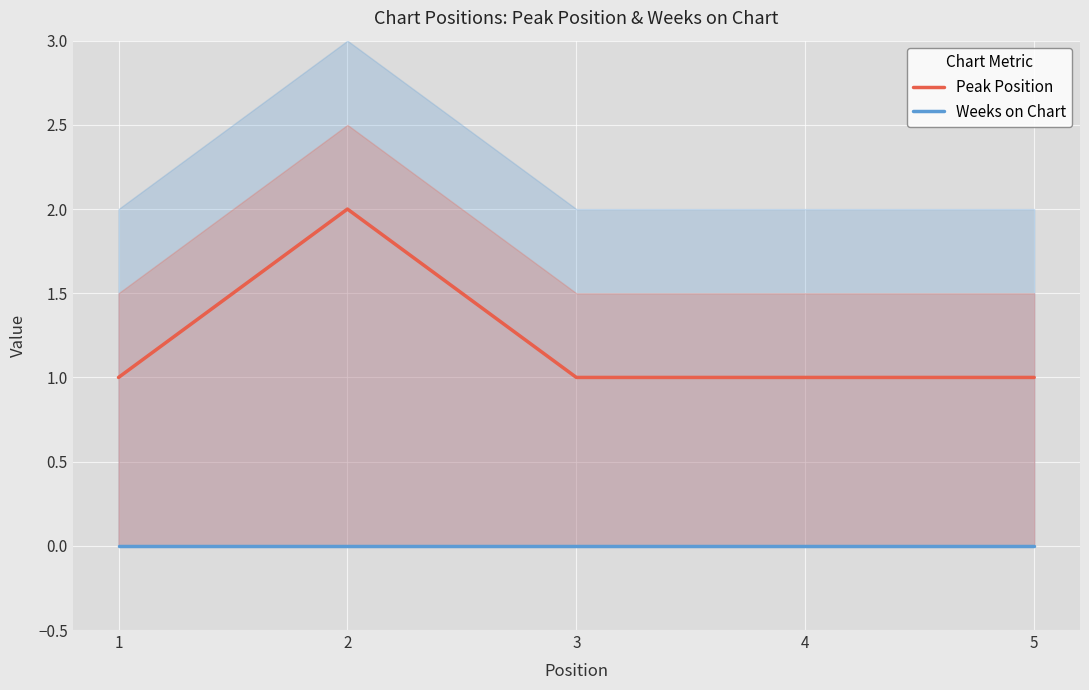

True or false: Weeks on Chart has more than 1 points higher than both neighbors.

False